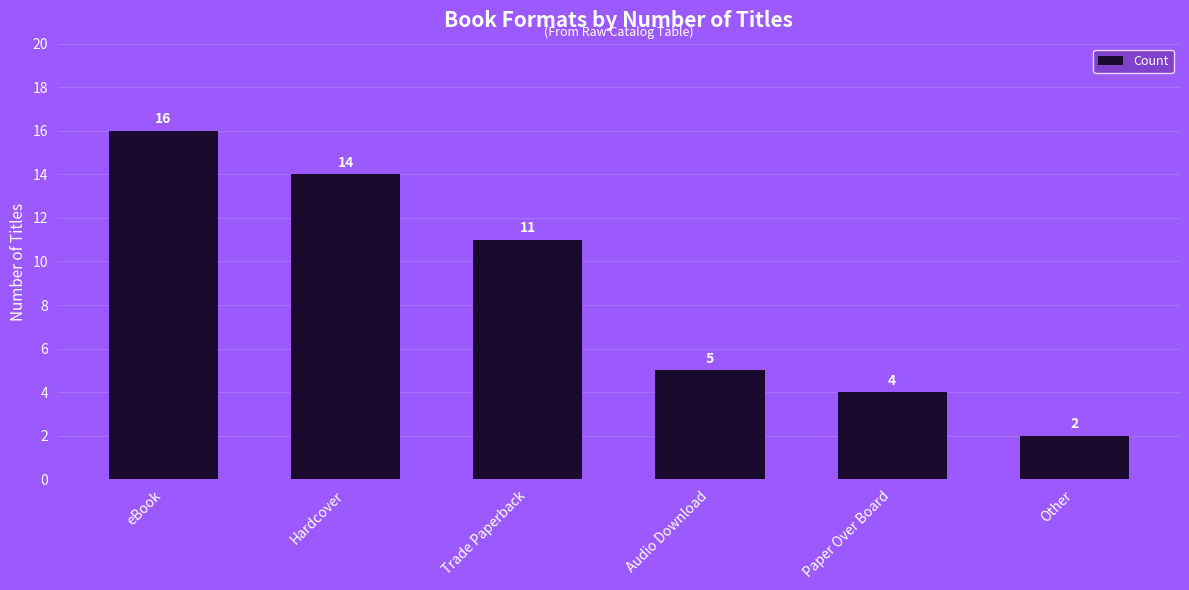

How many data points does each series have?

6